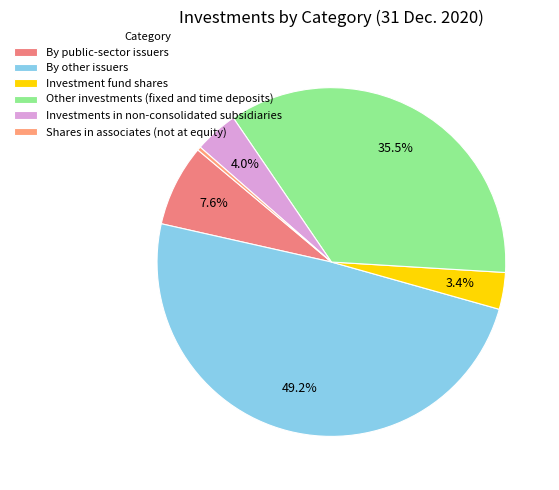

Is By public-sector issuers the majority of the pie?

No